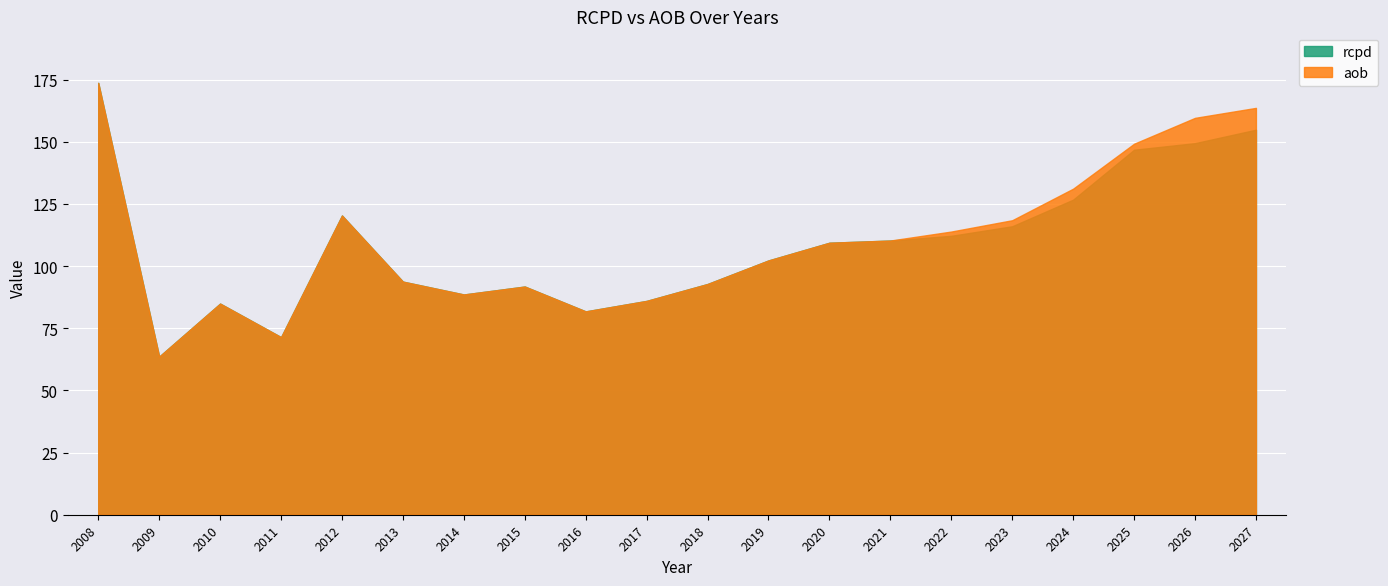

What is the difference between the highest and lowest values at 2024?

4.4